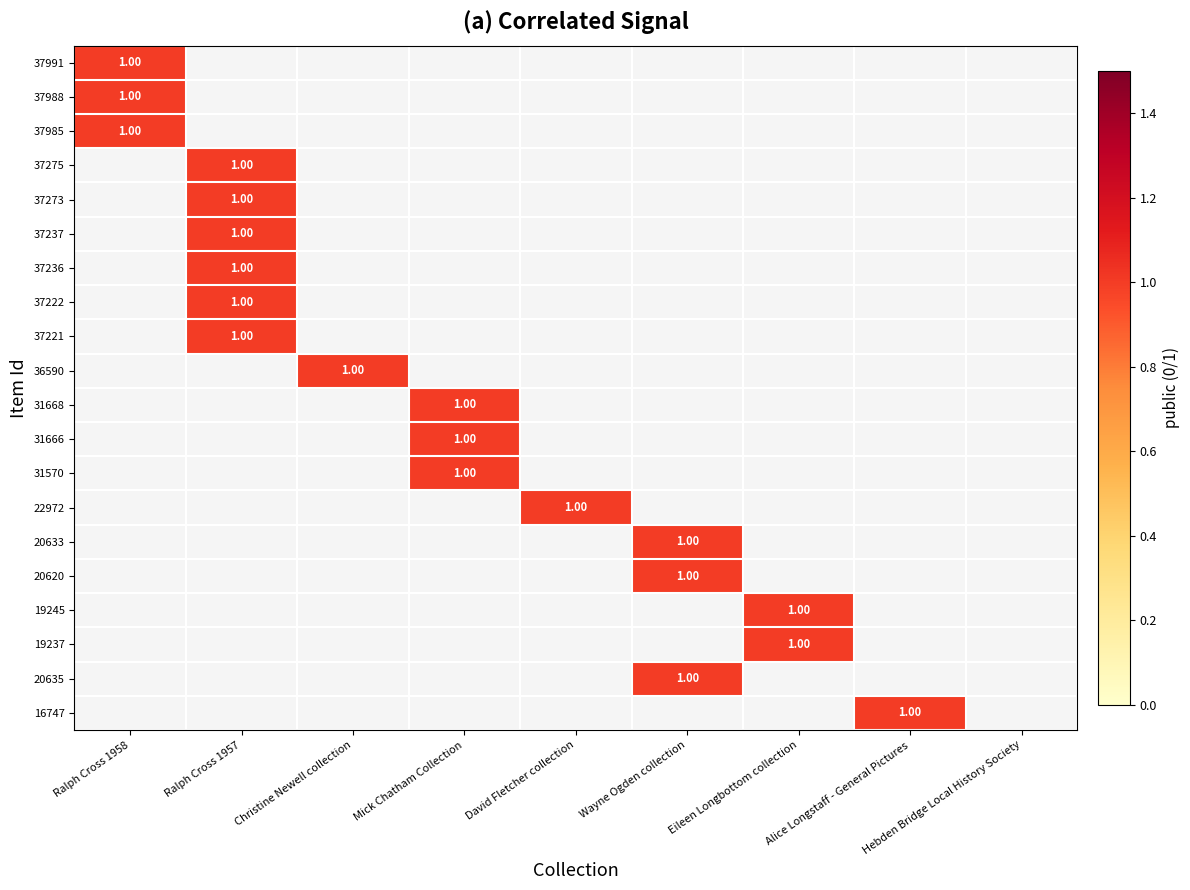

How many positive values does the Christine Newell collection series have?

1